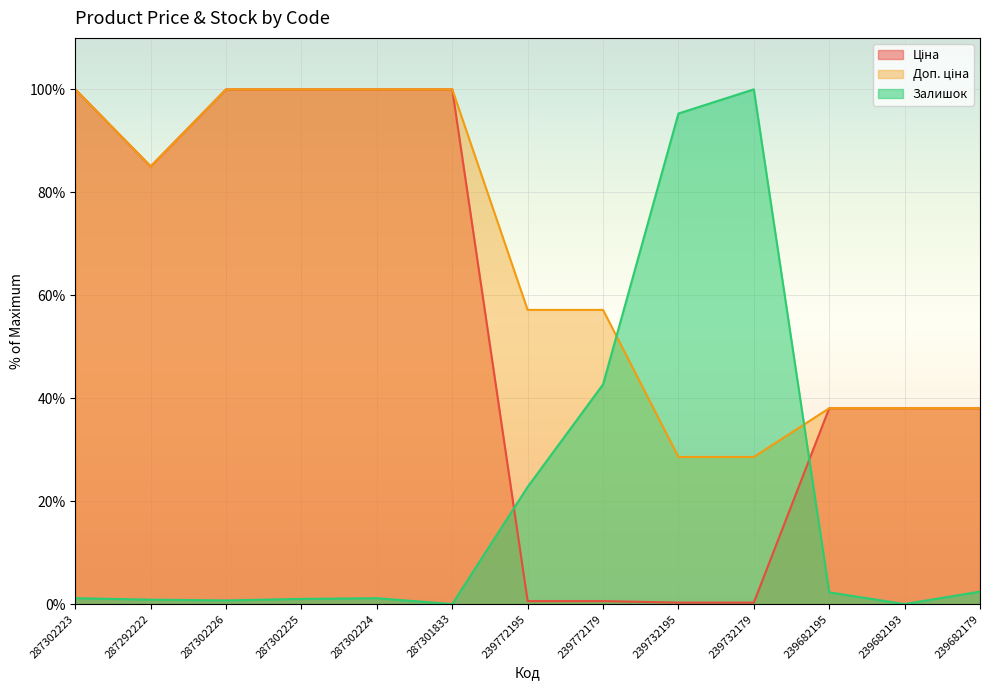

What is the label of the 11th point from the right?

287302226